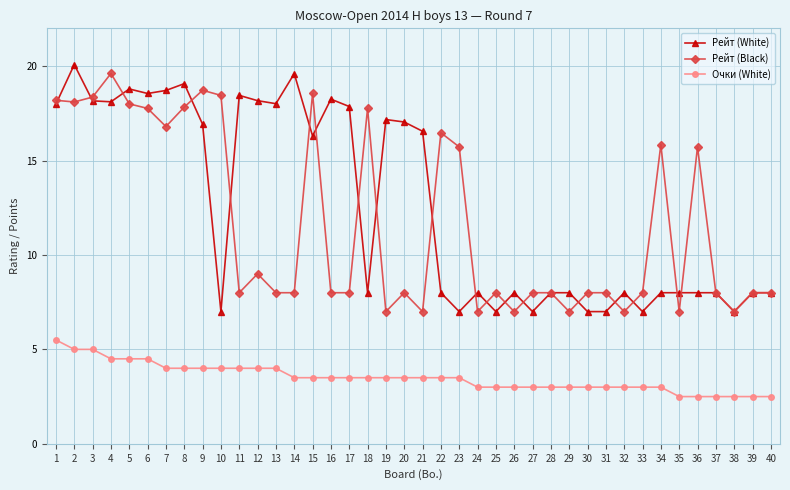

Rank the series by their maximum value, from highest to lowest.

Рейт (White), Рейт (Black), Очки (White)